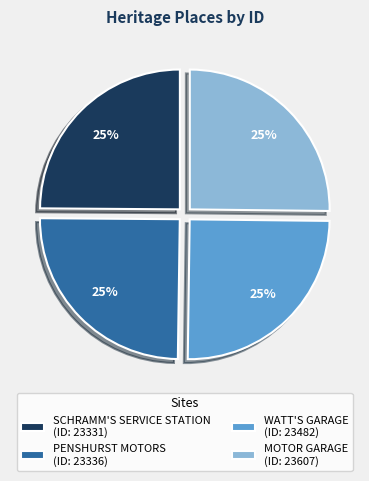

Is PENSHURST MOTORS the majority of the pie?

No